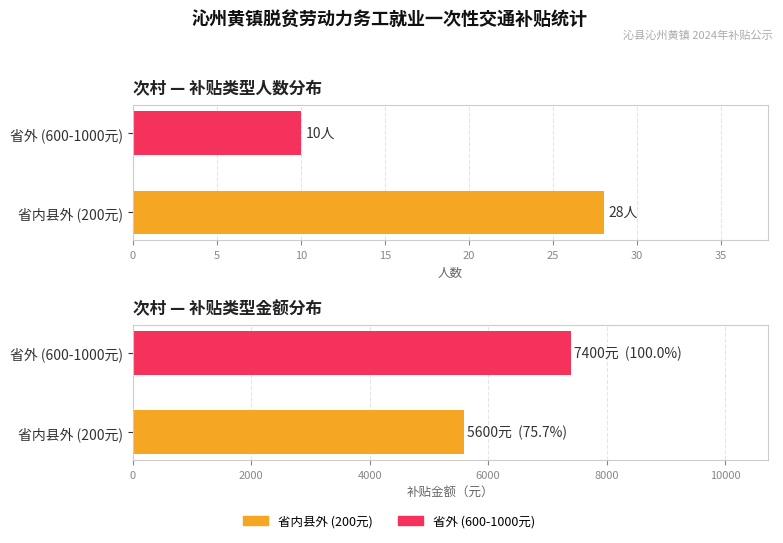

Does the chart contain stacked bars?

No